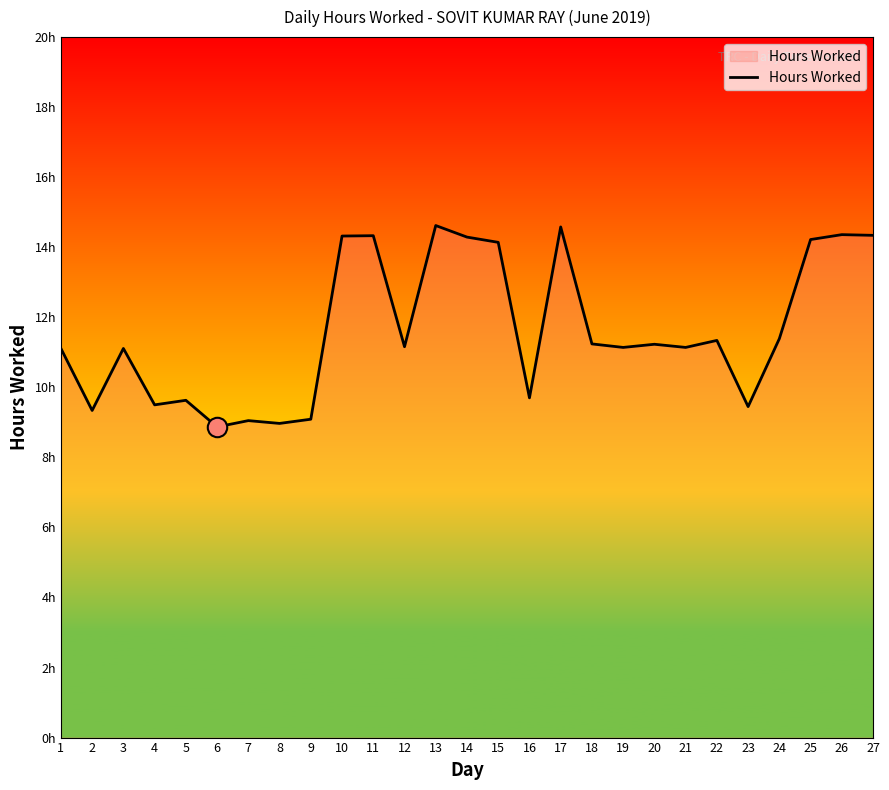

The value at 18 is 18.9. True or false?

False